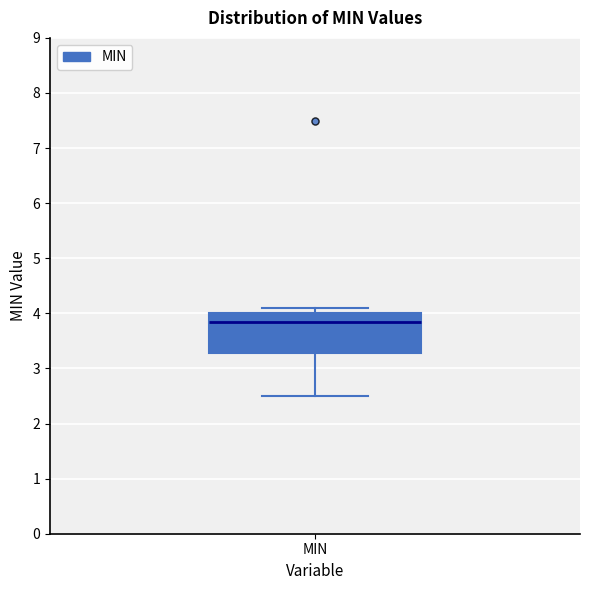

Read this box plot against the y-axis: the position of the median line, the range covered by the box, and the ends of both whiskers. The values are not printed on the chart, so give them approximately, as read against the axis.

median 3.9, box 3.3 to 4.0, whiskers 2.5 to 4.1